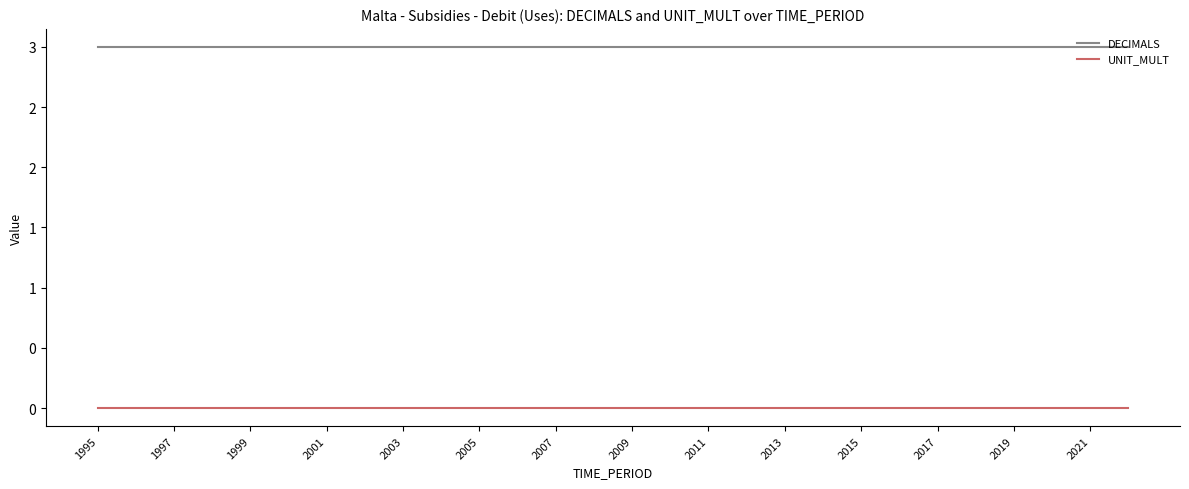

What are all the series names shown in the legend?

DECIMALS, UNIT_MULT